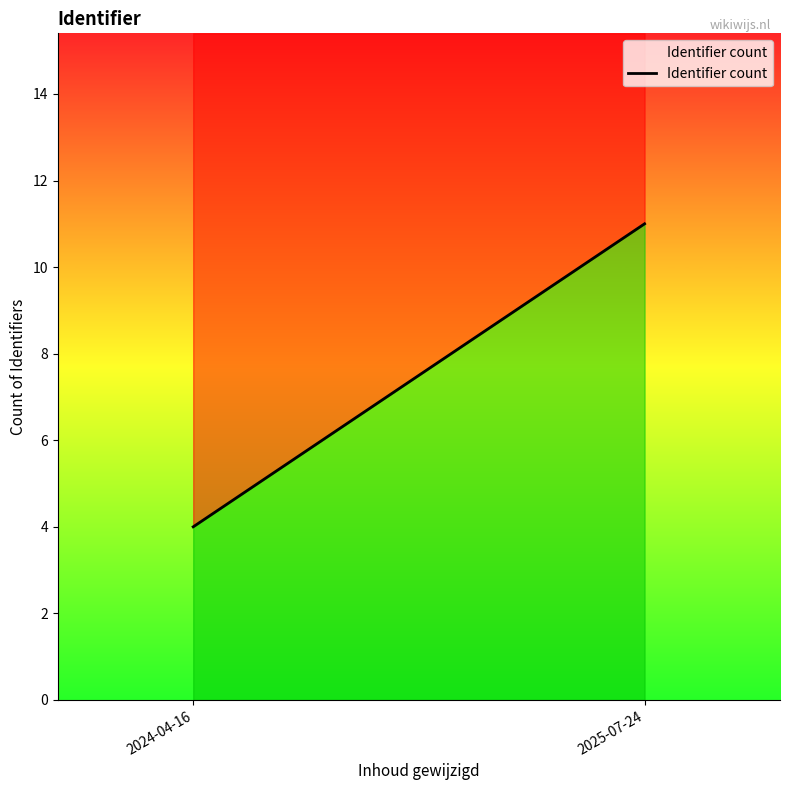

The chart shows a value of 7 at 2024-04-16. True or false?

False